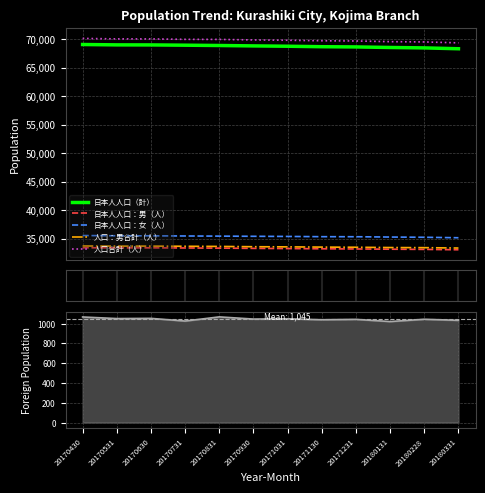

List the labels in order of 日本人人口：女（人） value, smallest first.

20180331, 20180228, 20180131, 20171231, 20171130, 20171031, 20170930, 20170831, 20170731, 20170630, 20170531, 20170430